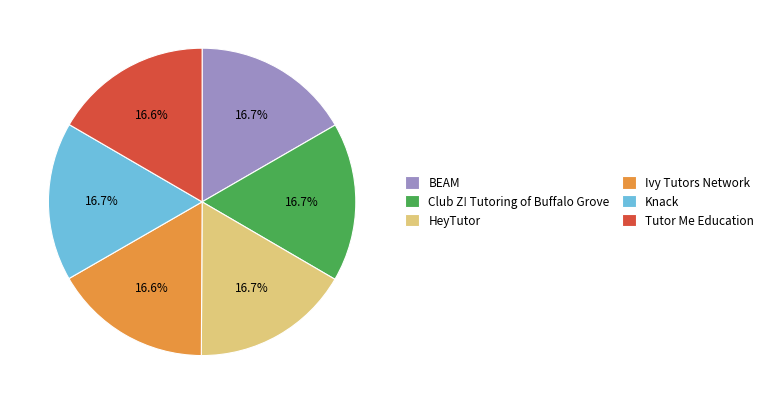

How much of the chart is everything except Knack?

83.3%